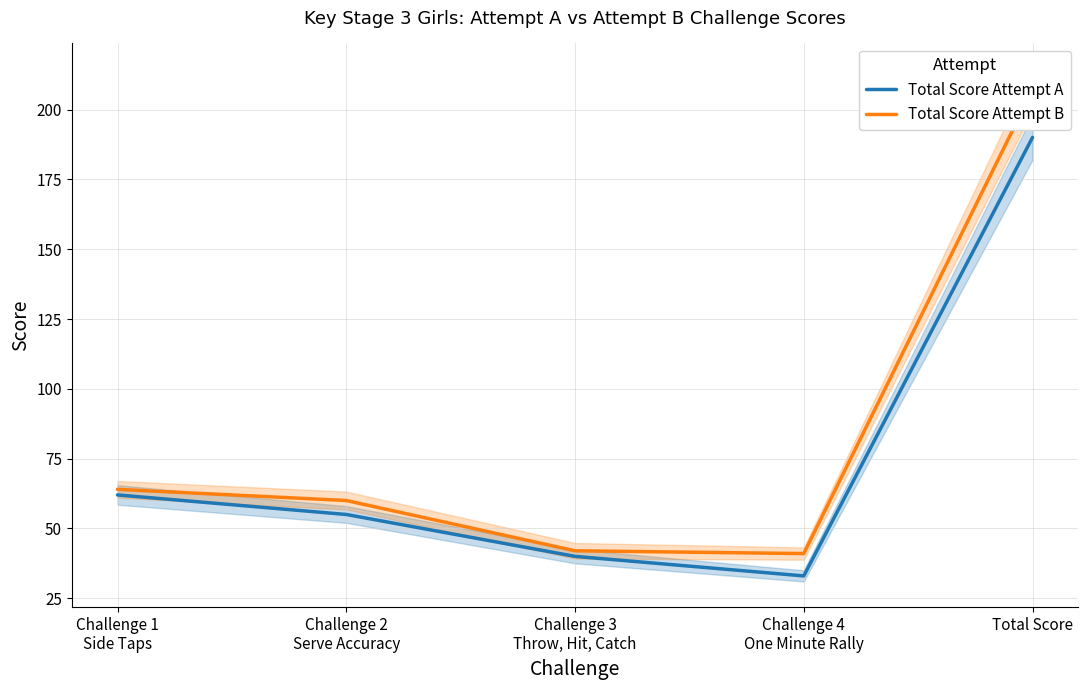

Rank the series by their average value, from highest to lowest.

Total Score Attempt B, Total Score Attempt A